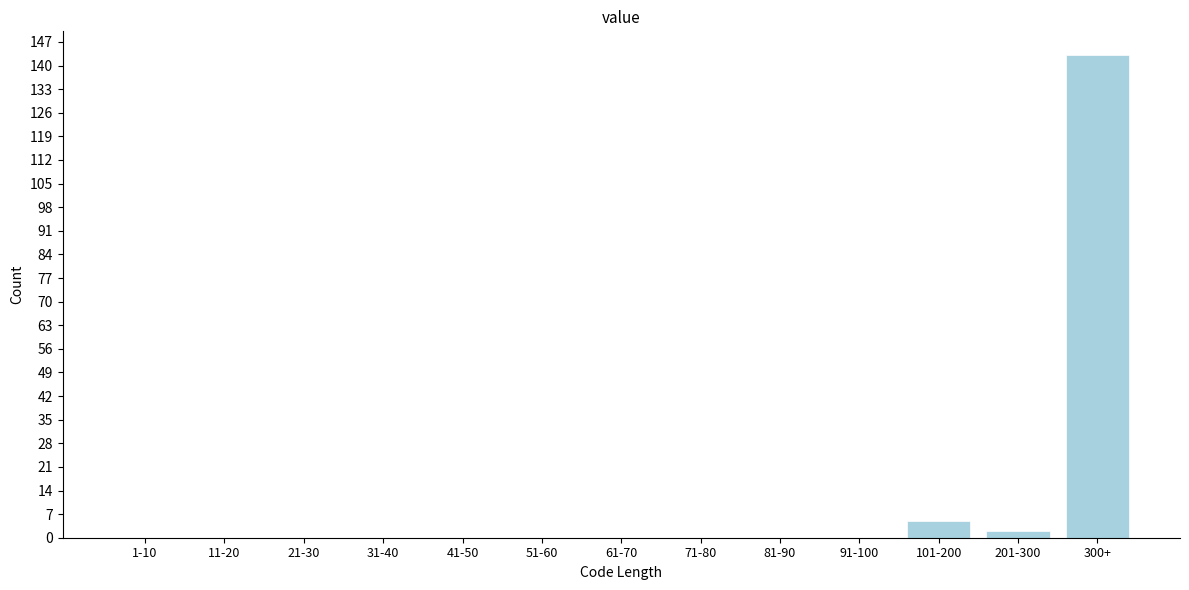

Reading right to left, list all the values displayed in this chart.

300+=143	201-300=2	101-200=5	91-100=0	81-90=0	71-80=0	61-70=0	51-60=0	41-50=0	31-40=0	21-30=0	11-20=0	1-10=0